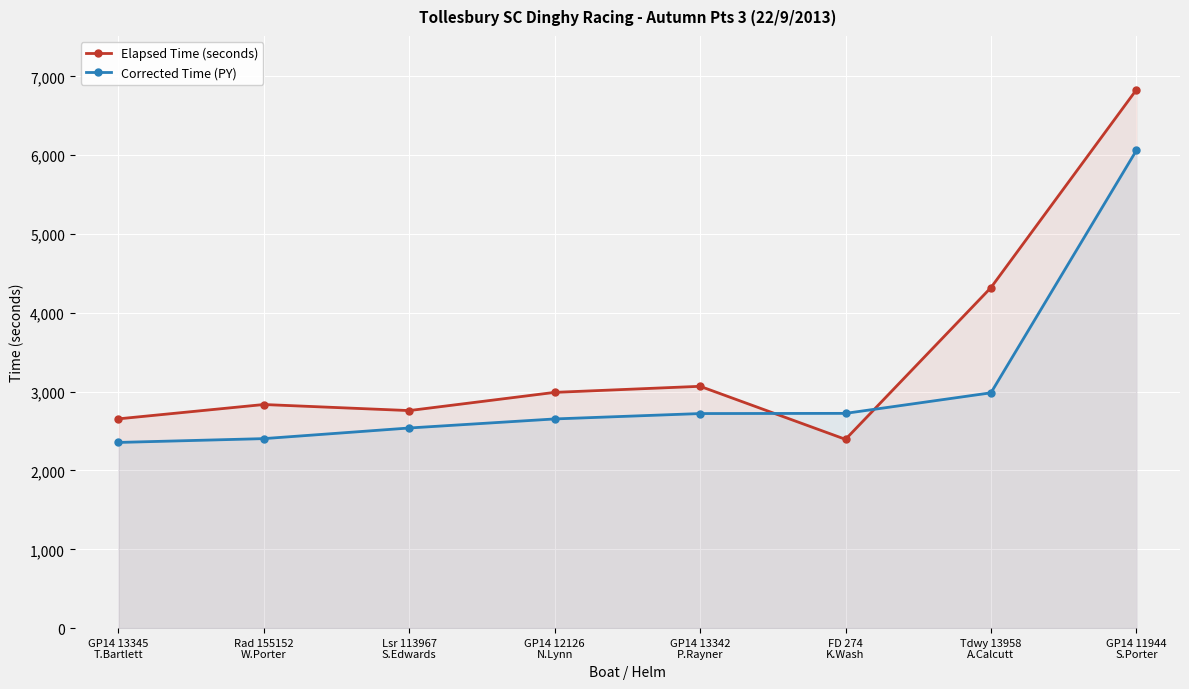

What is the value of the Corrected Time (PY) point at the 6th from the left?

2724.7